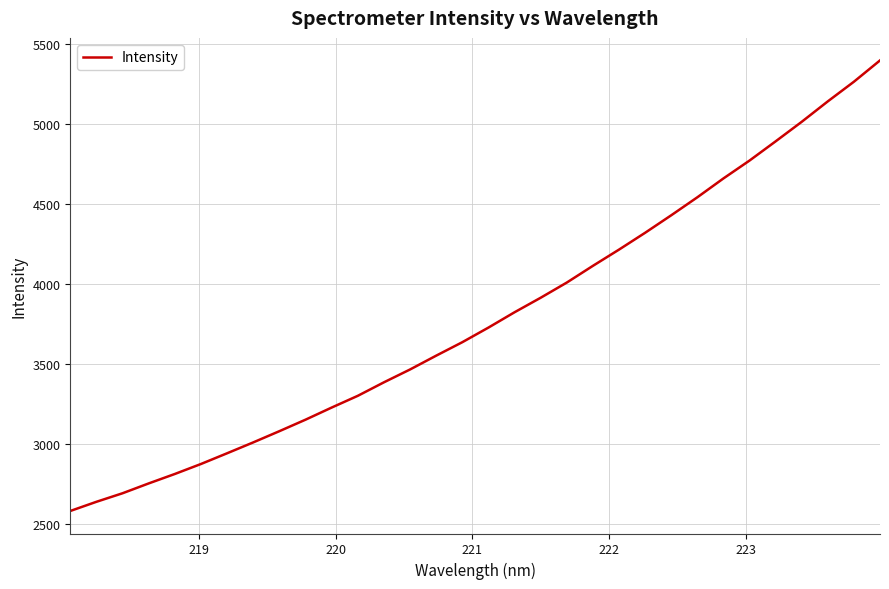

What is the difference between the maximum and minimum values?

2813.8